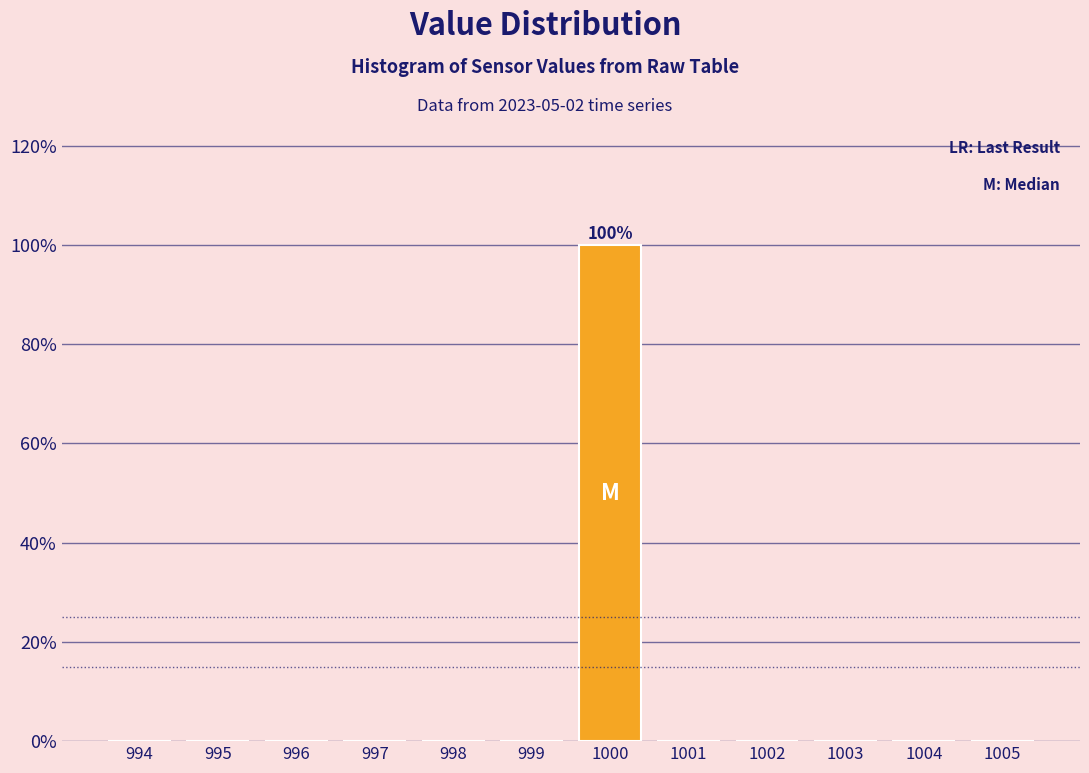

Reading left to right, transcribe all the data shown in this chart.

994=0	995=0	996=0	997=0	998=0	999=0	1000=100	1001=0	1002=0	1003=0	1004=0	1005=0